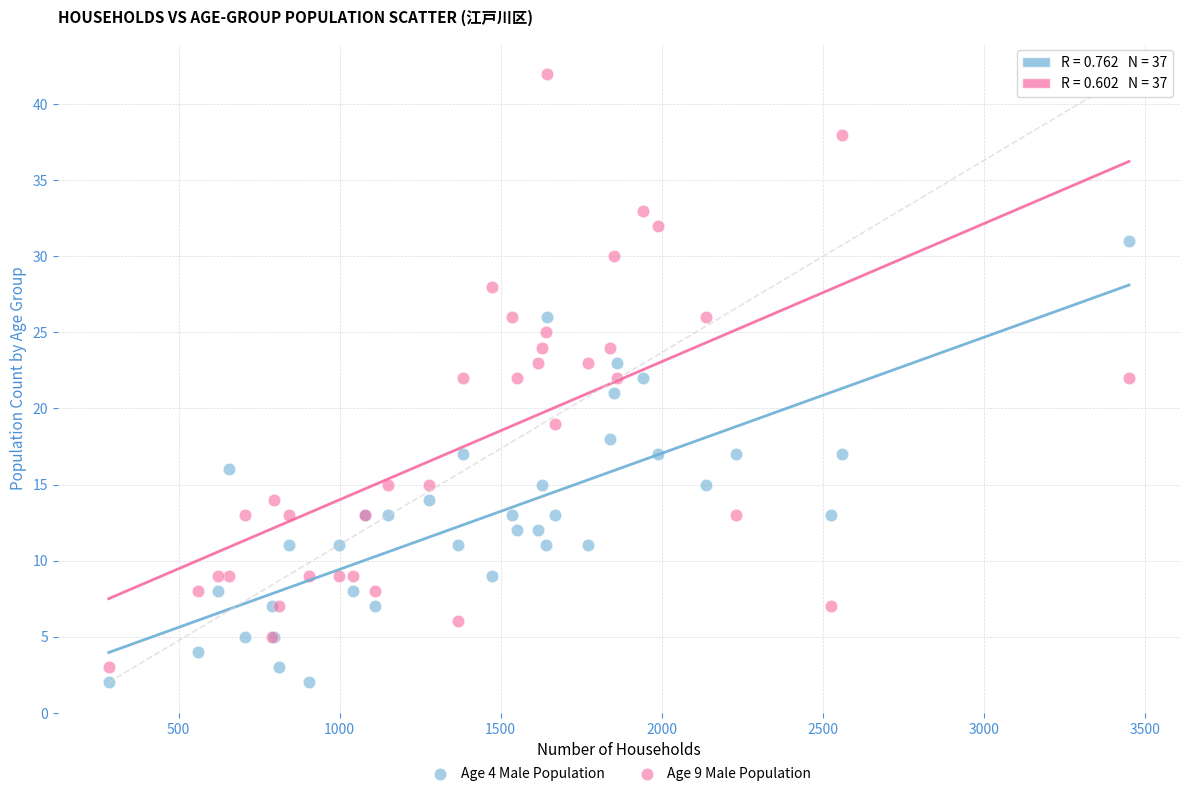

What are all the series names shown in the legend?

Age 4 Male Population, Age 9 Male Population